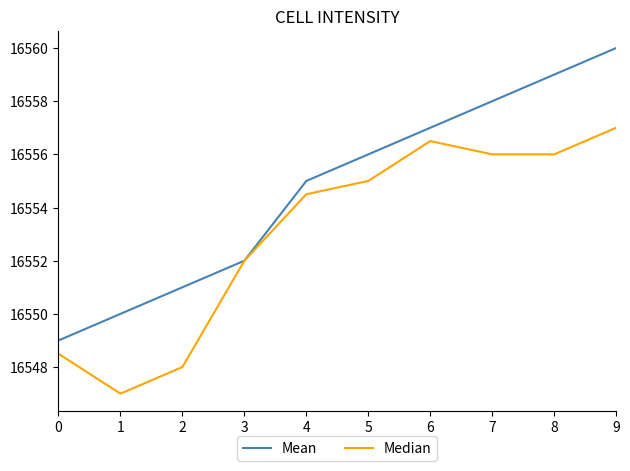

Rank the categories by Mean value from lowest to highest.

0, 1, 2, 3, 4, 5, 6, 7, 8, 9